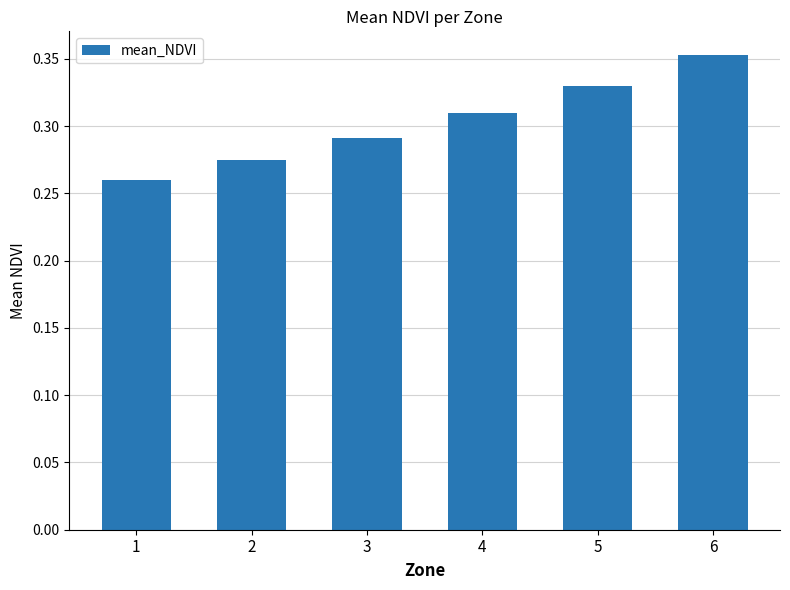

The chart shows a value of 0.1 at 4. True or false?

False